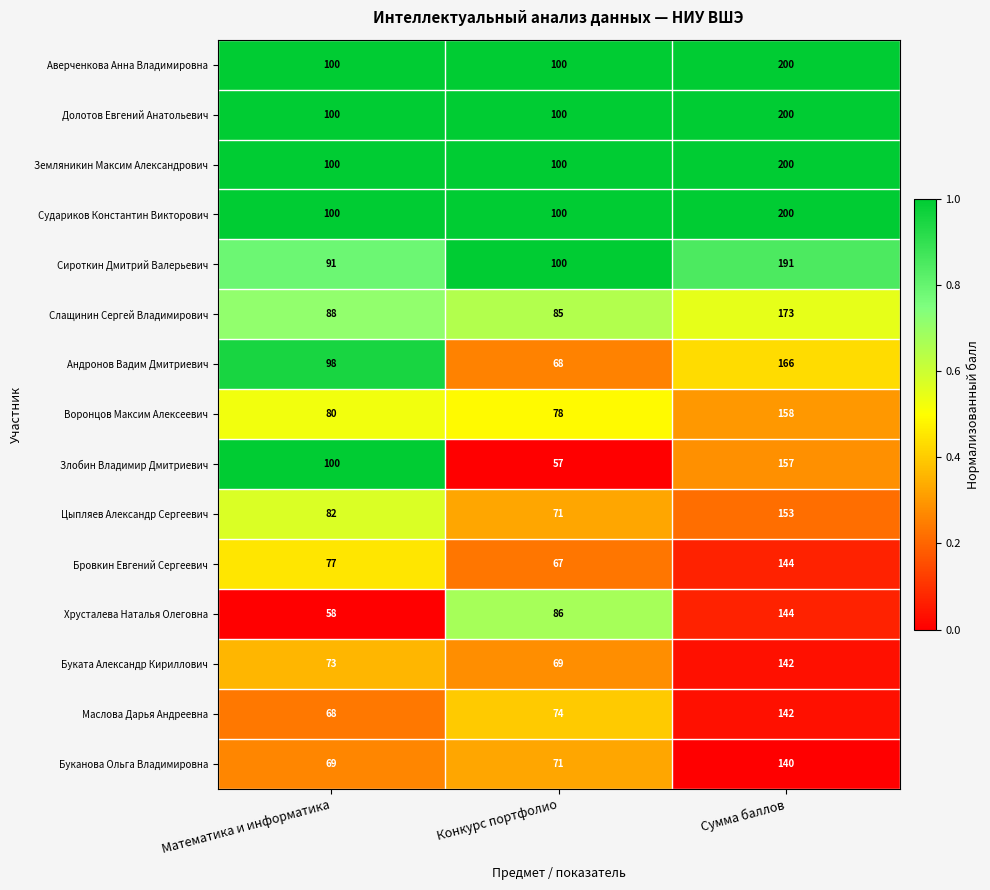

Rank the categories by Маслова Дарья Андреевна value from lowest to highest.

Математика и информатика, Конкурс портфолио, Сумма баллов